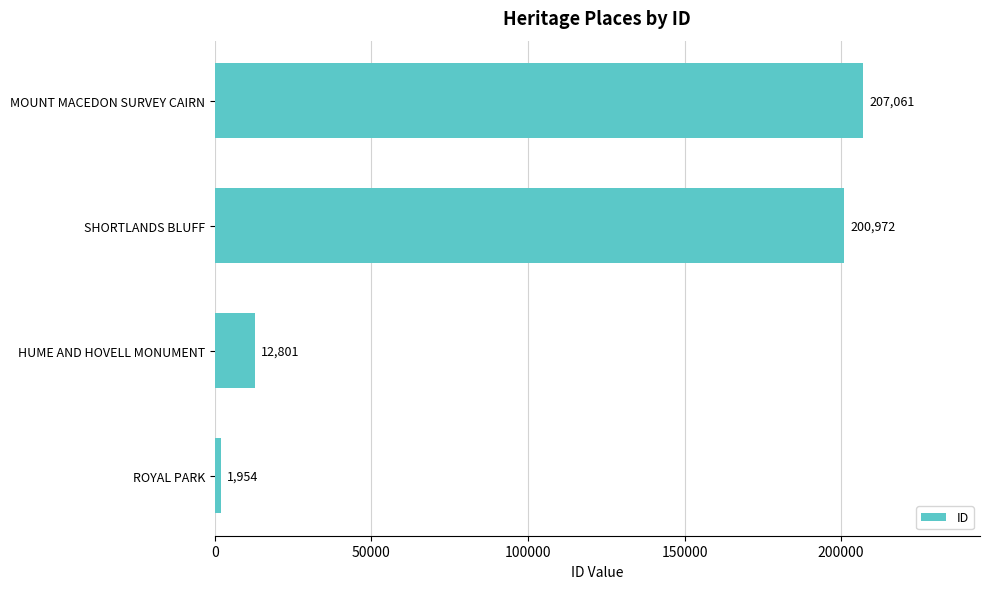

Where is the data nearest to the value 104507?

HUME AND HOVELL MONUMENT